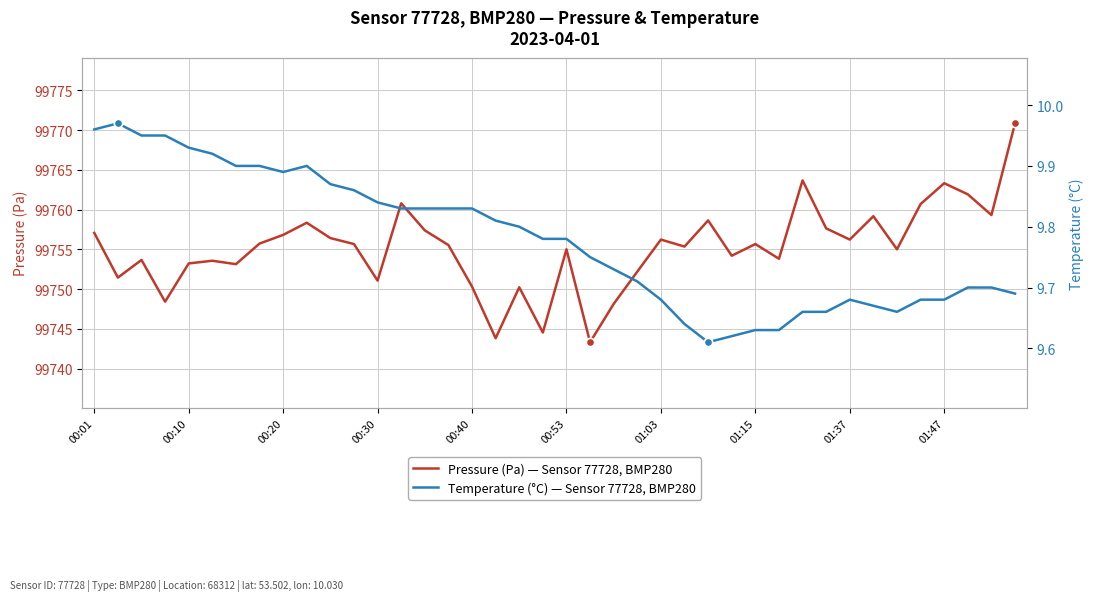

Is the value of Temperature (°C) at 15 greater than the value of Pressure (Pa) at 00:01?

No